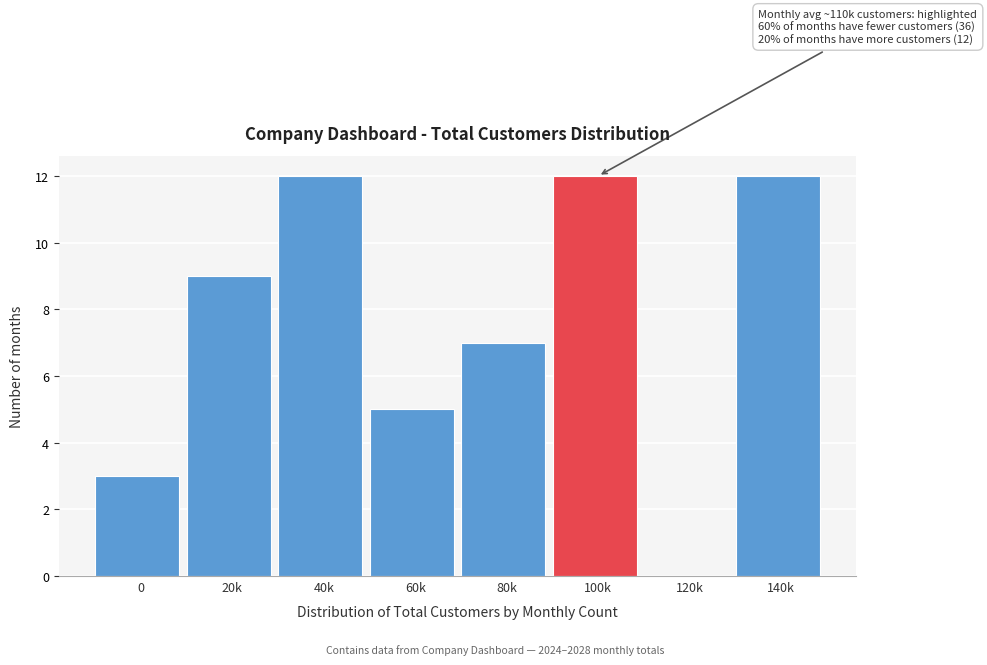

Reading right to left, extract all data points from this chart.

140k=12	120k=0	100k=12	80k=7	60k=5	40k=12	20k=9	0=3